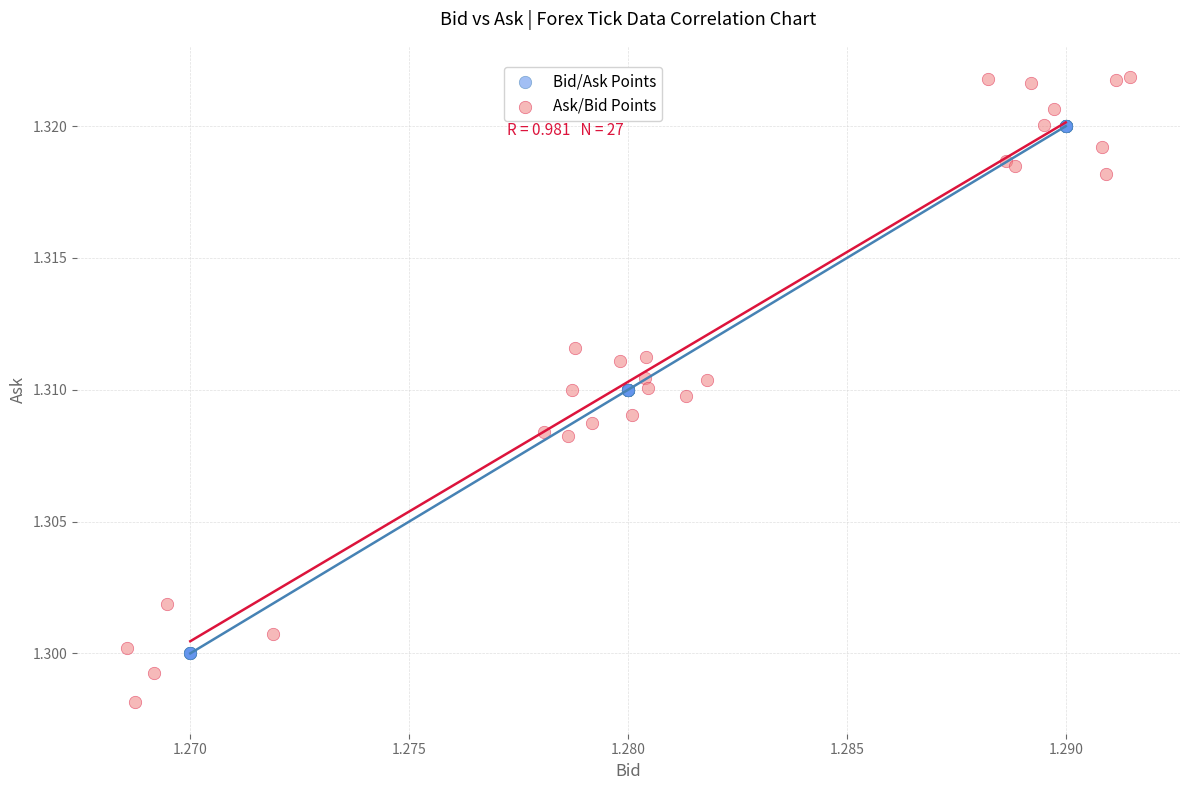

Which series reaches the minimum Y coordinate?

Ask/Bid Points